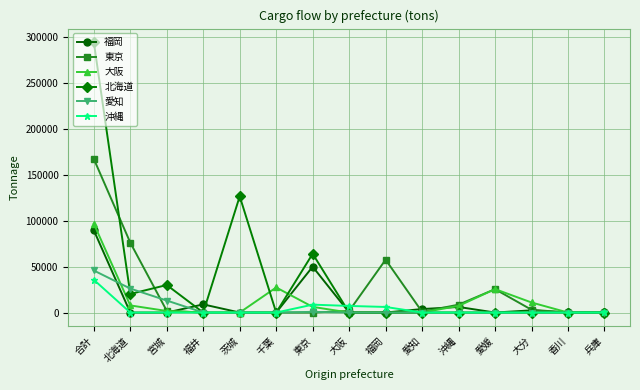

What is the label of the 2nd point from the left?

北海道